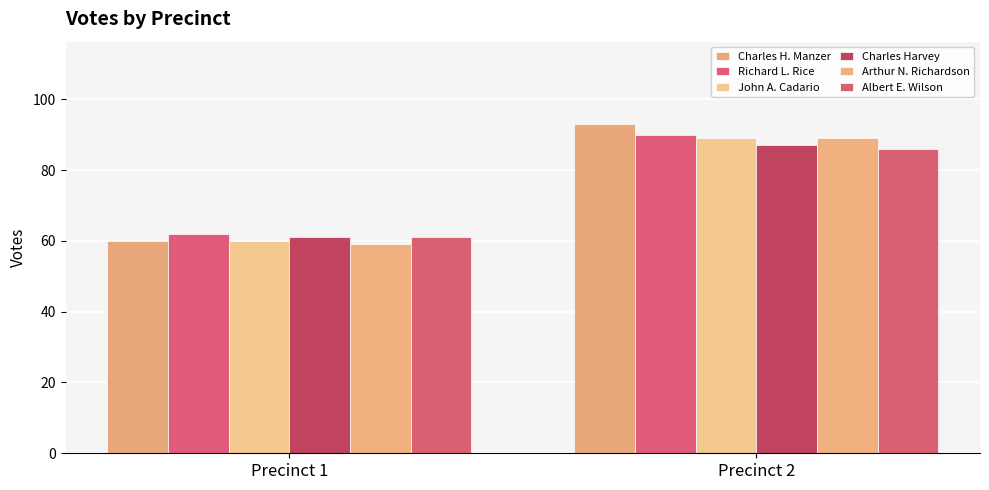

What is the average value of the John A. Cadario series?

74